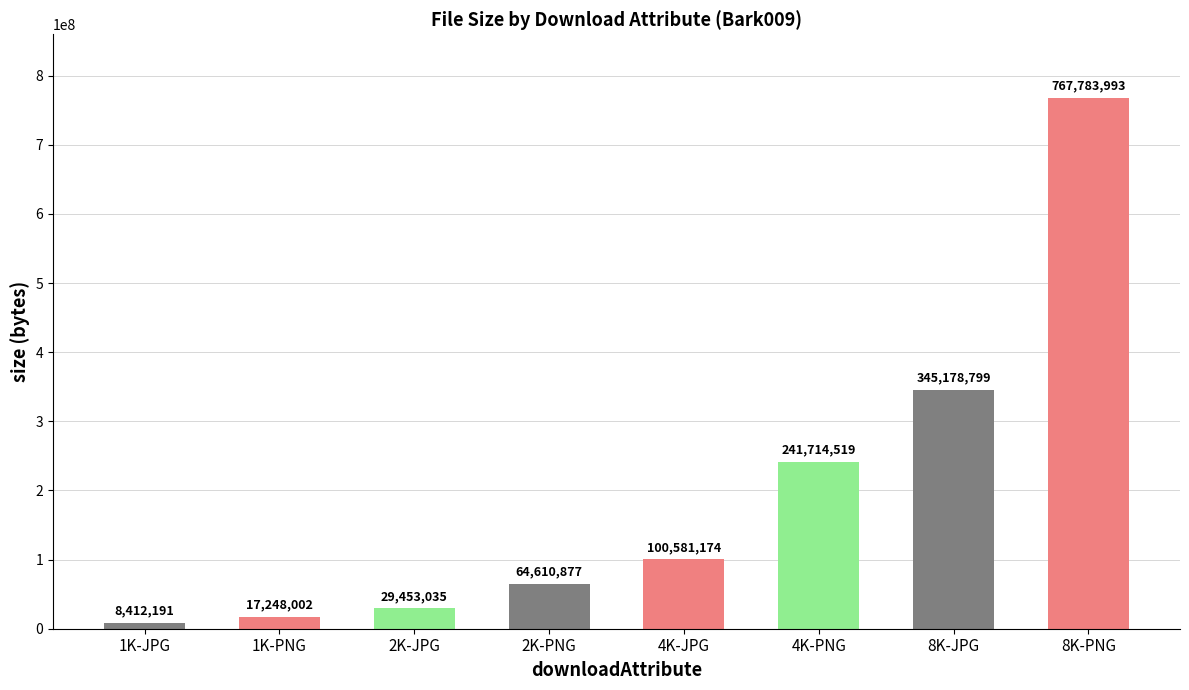

Rank the categories by value from highest to lowest.

8K-PNG, 8K-JPG, 4K-PNG, 4K-JPG, 2K-PNG, 2K-JPG, 1K-PNG, 1K-JPG